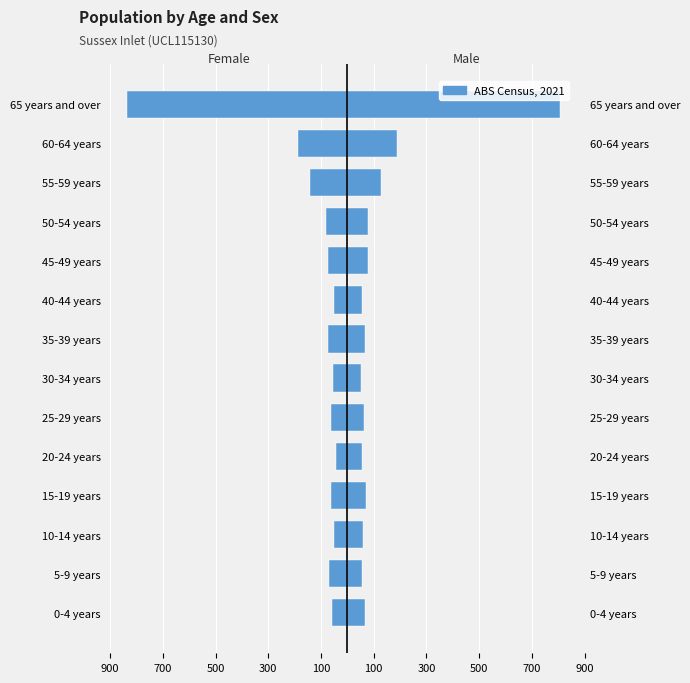

At which category does the chart reach its minimum across all series?

65 years and over